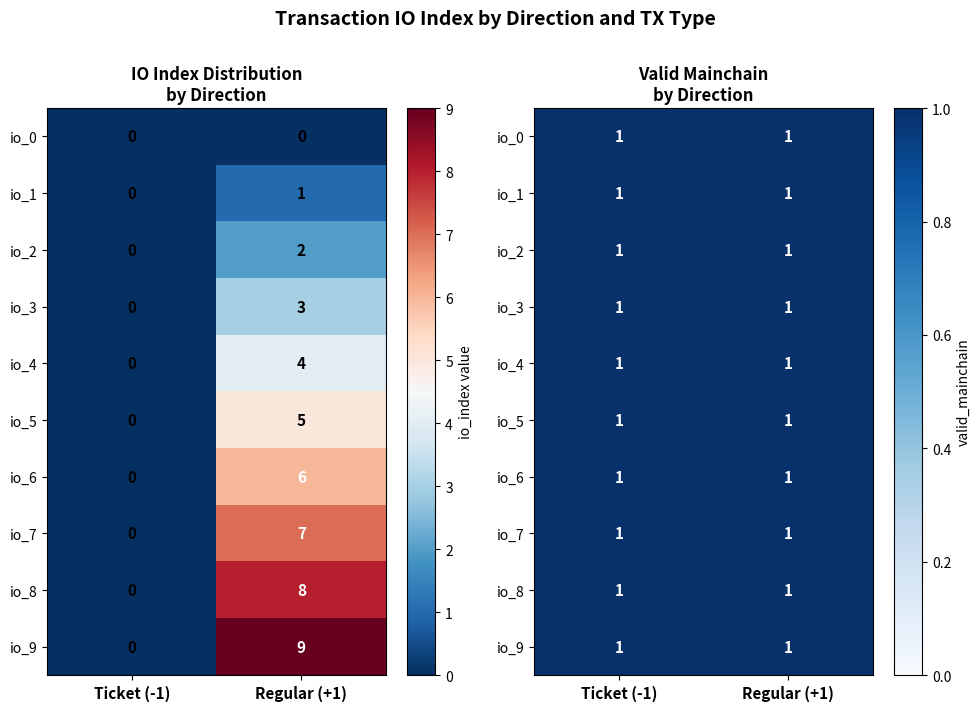

Is it true that Ticket equals 0 at io_index_6?

True